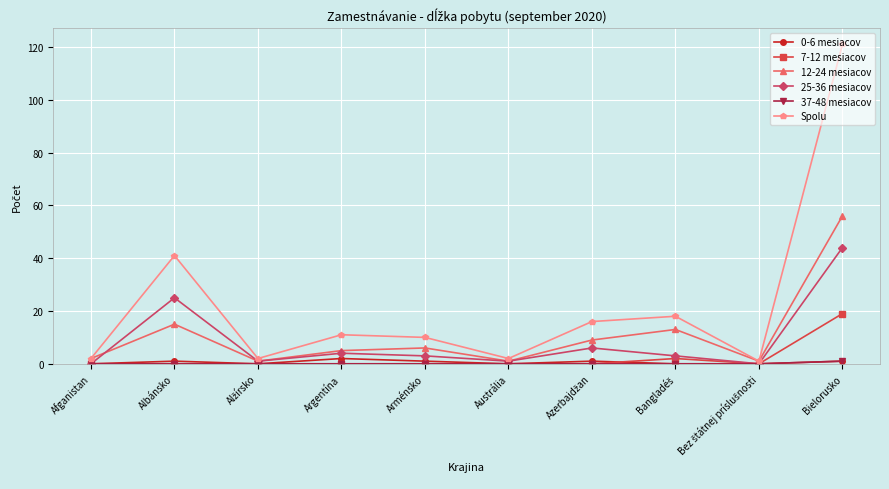

Which label corresponds to the largest value in the chart?

Bielorusko